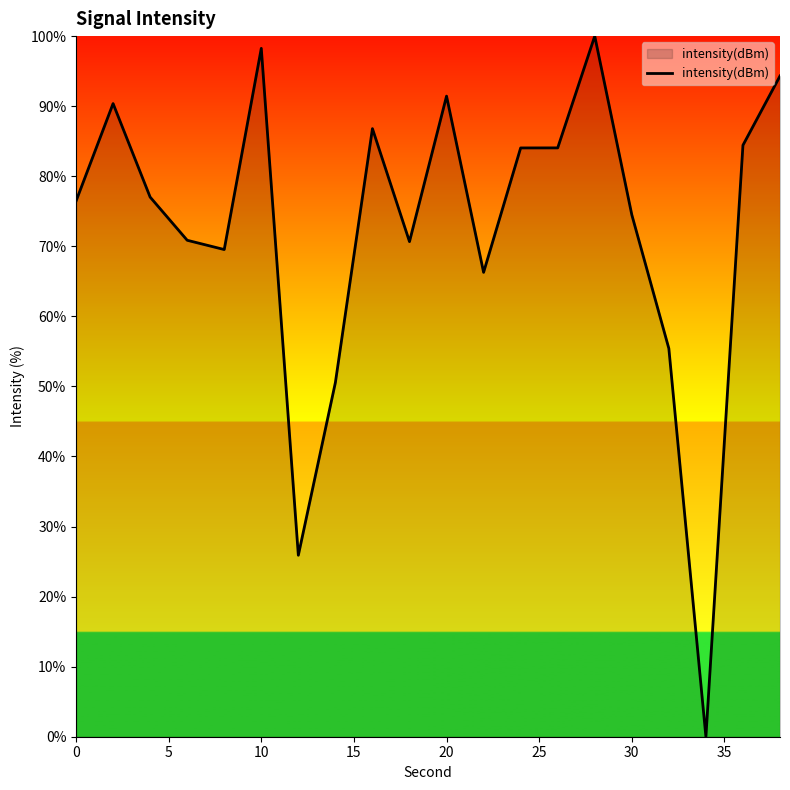

What is the difference between the maximum and minimum values?

100.0